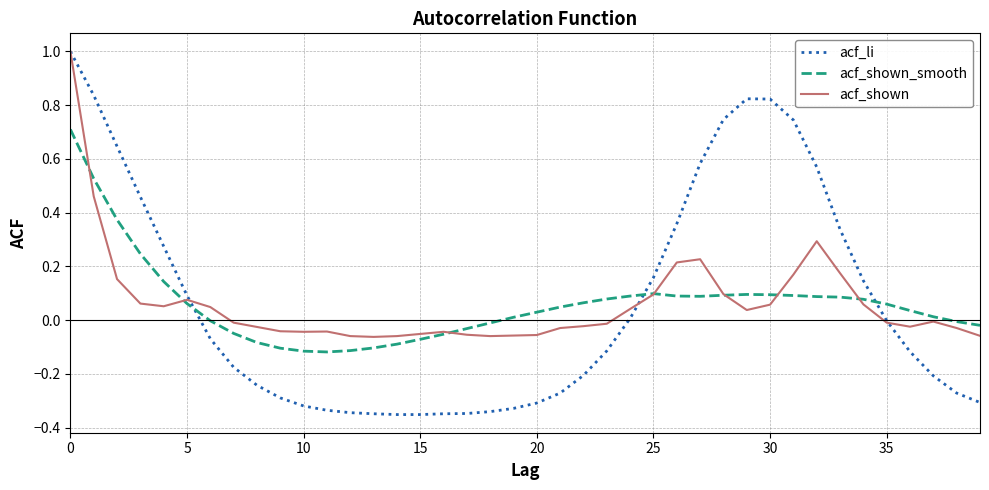

True or false: acf_li and acf_shown_smooth cross at least once.

True